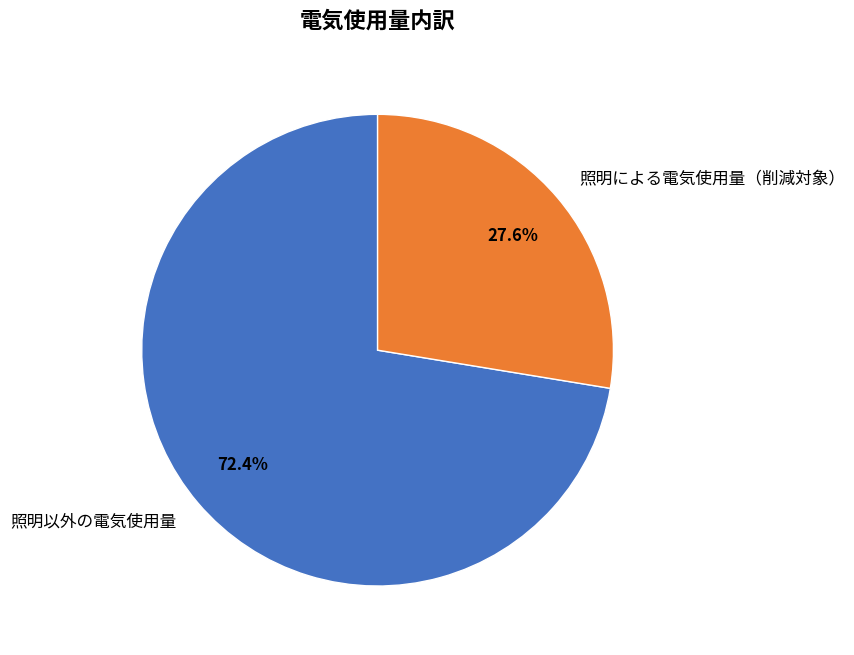

Rank the categories by value from highest to lowest.

照明以外の電気使用量, 照明による電気使用量（削減対象）